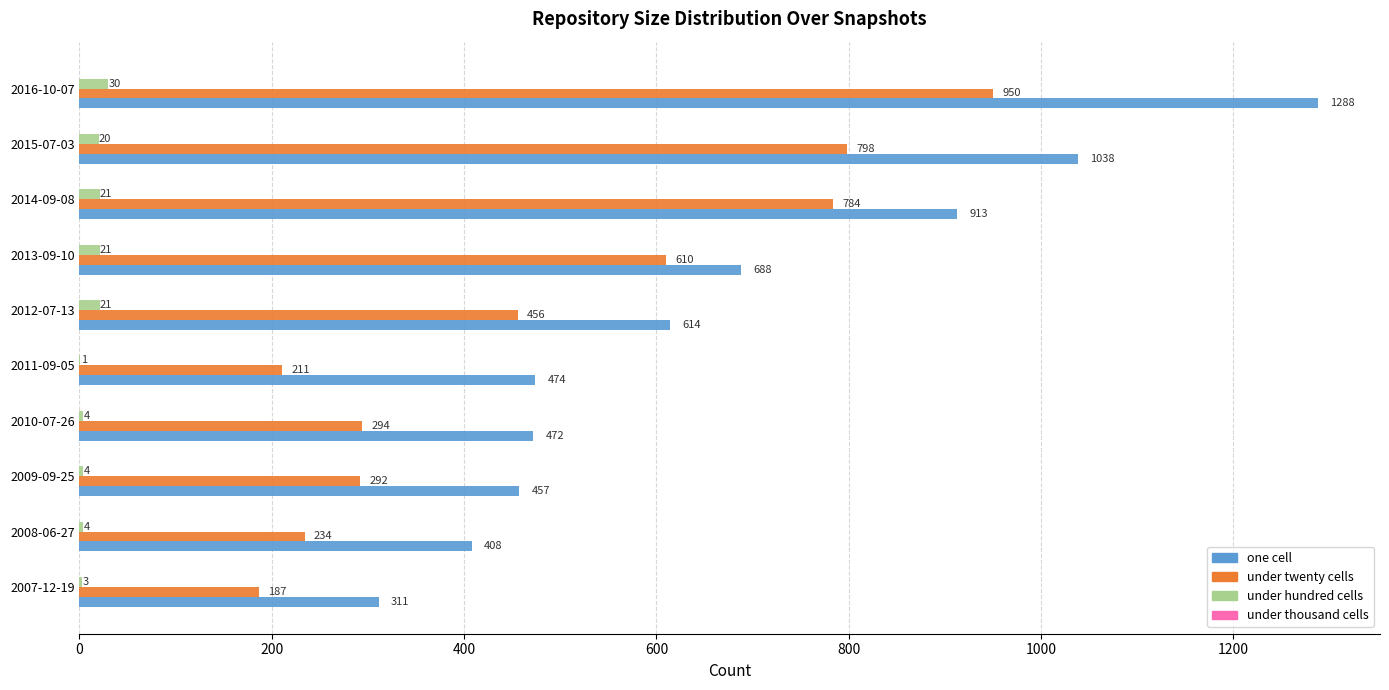

At which label is under twenty cells closest to 568?

2013-09-10